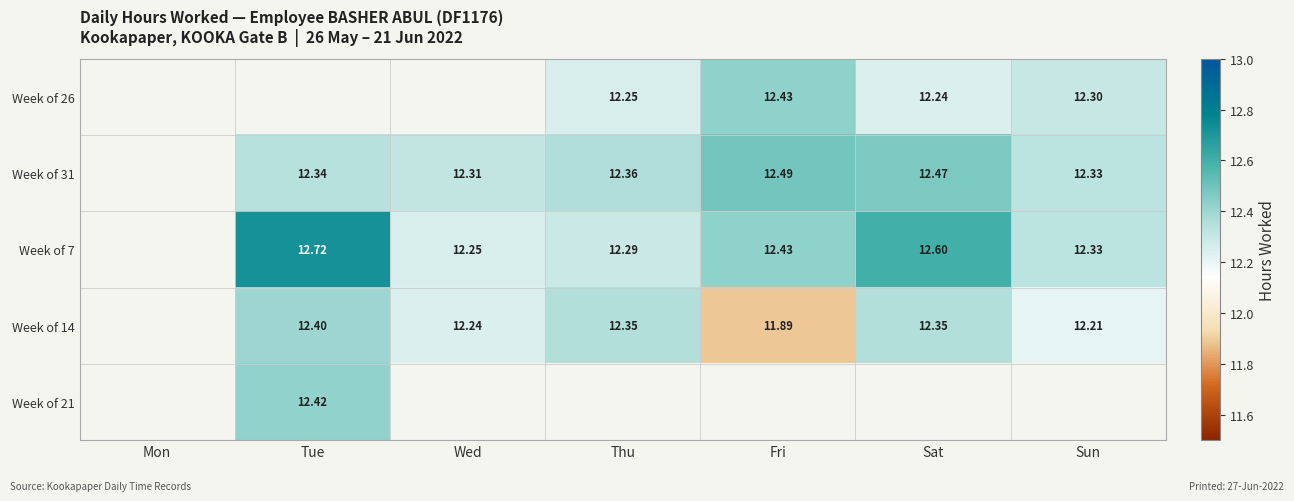

Between Tue and Fri, which is larger?

Fri